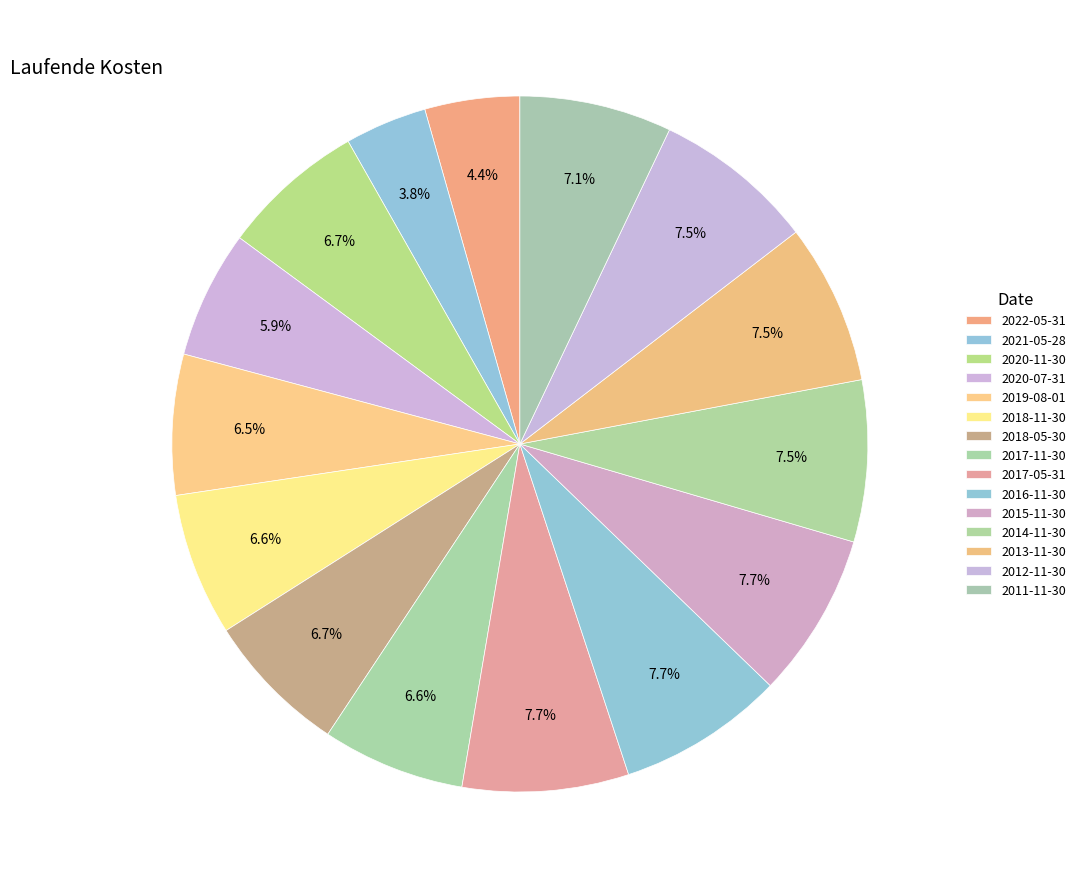

To the nearest percent, what is the average slice percentage?

7%